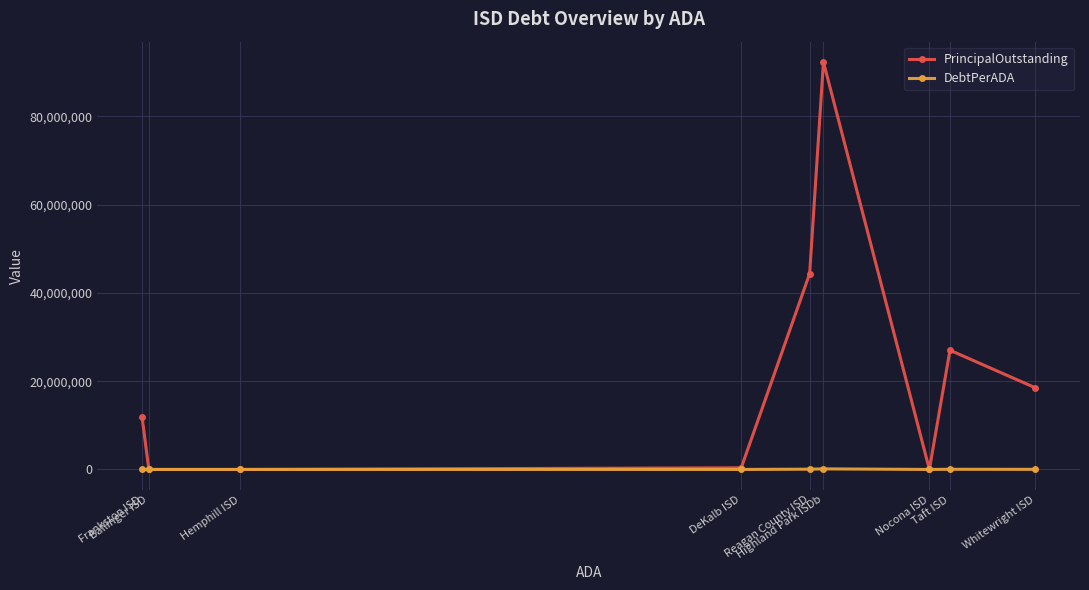

Where is the first local minimum for PrincipalOutstanding?

Nocona ISD